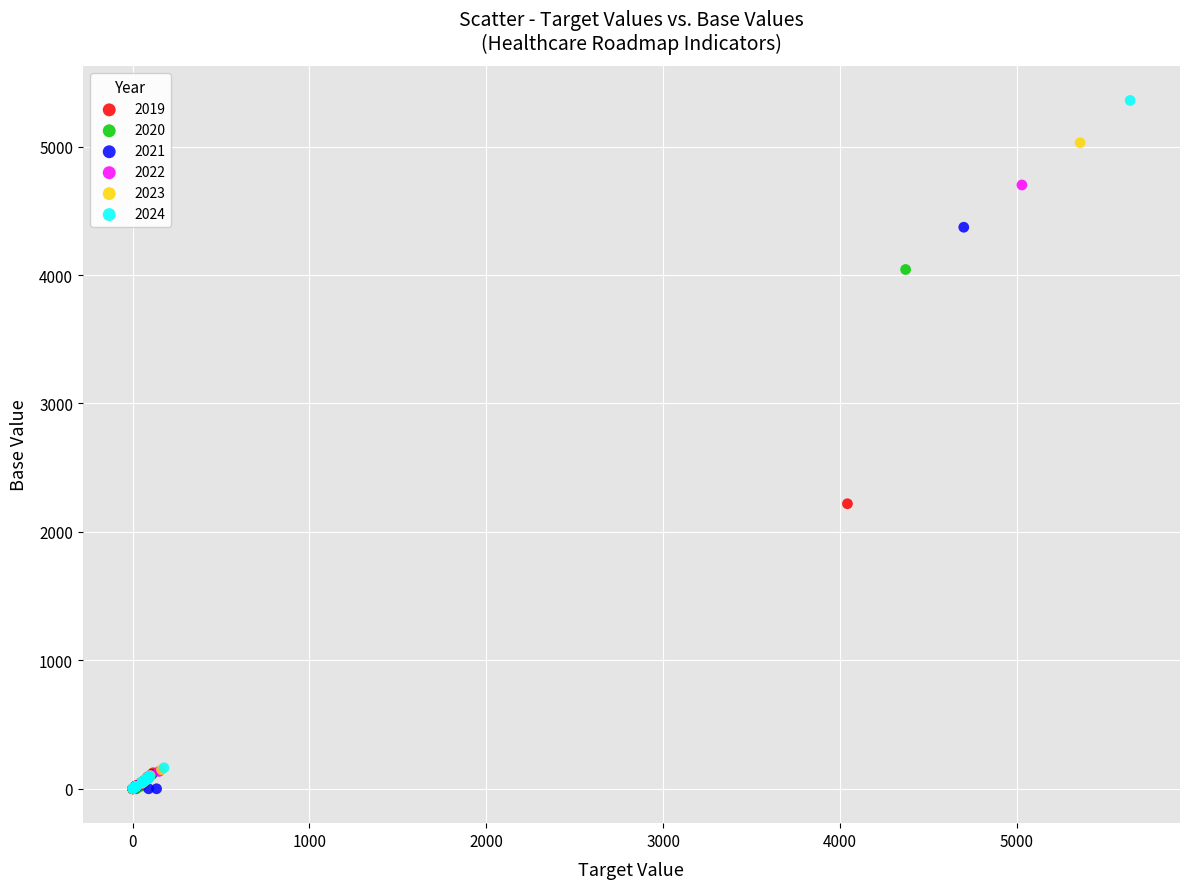

What are all the series names shown in the legend?

2019, 2020, 2021, 2022, 2023, 2024